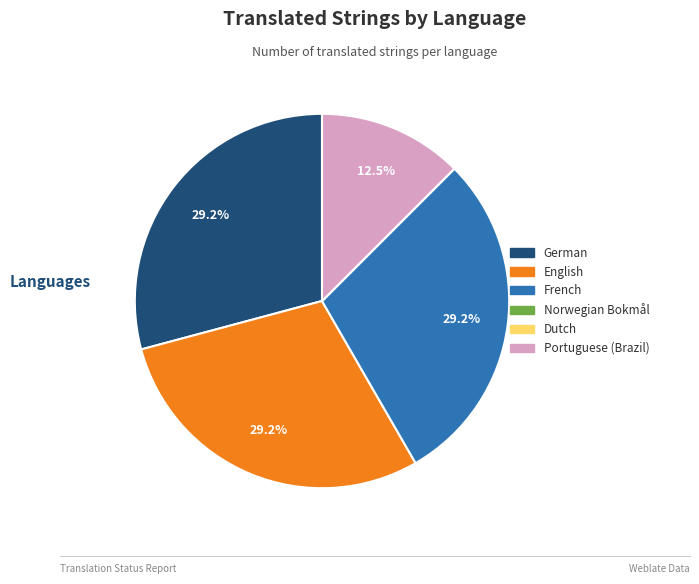

Is there a majority slice in this chart?

No